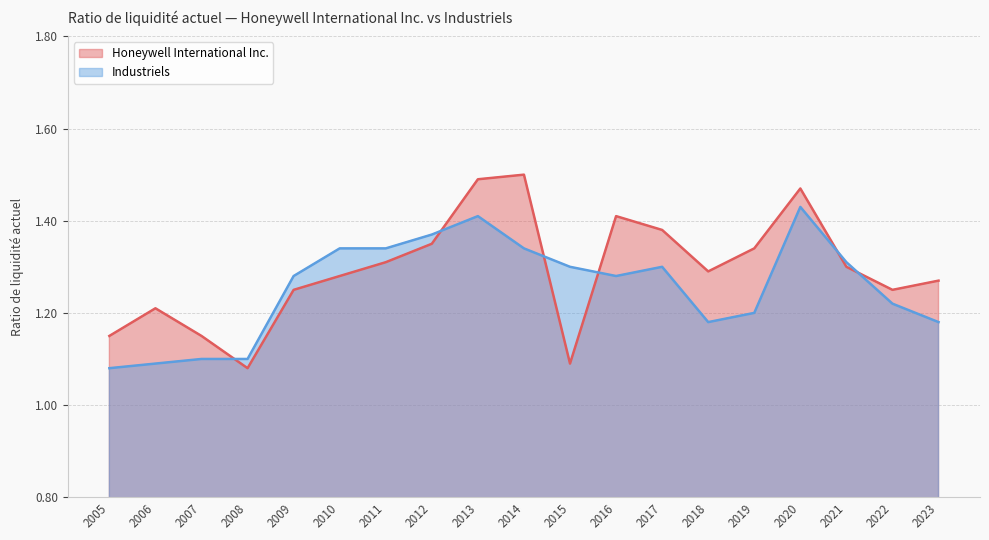

At which category is the sum across all series the highest?

2020